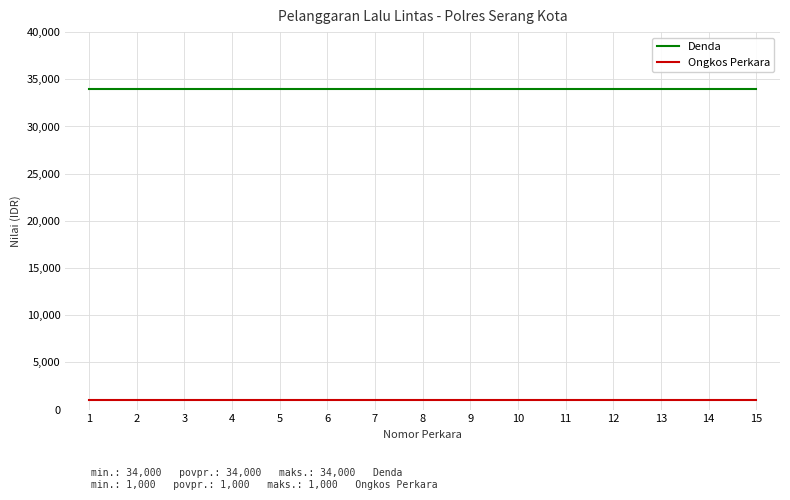

The value of Denda at 15 is 34000. True or false?

True